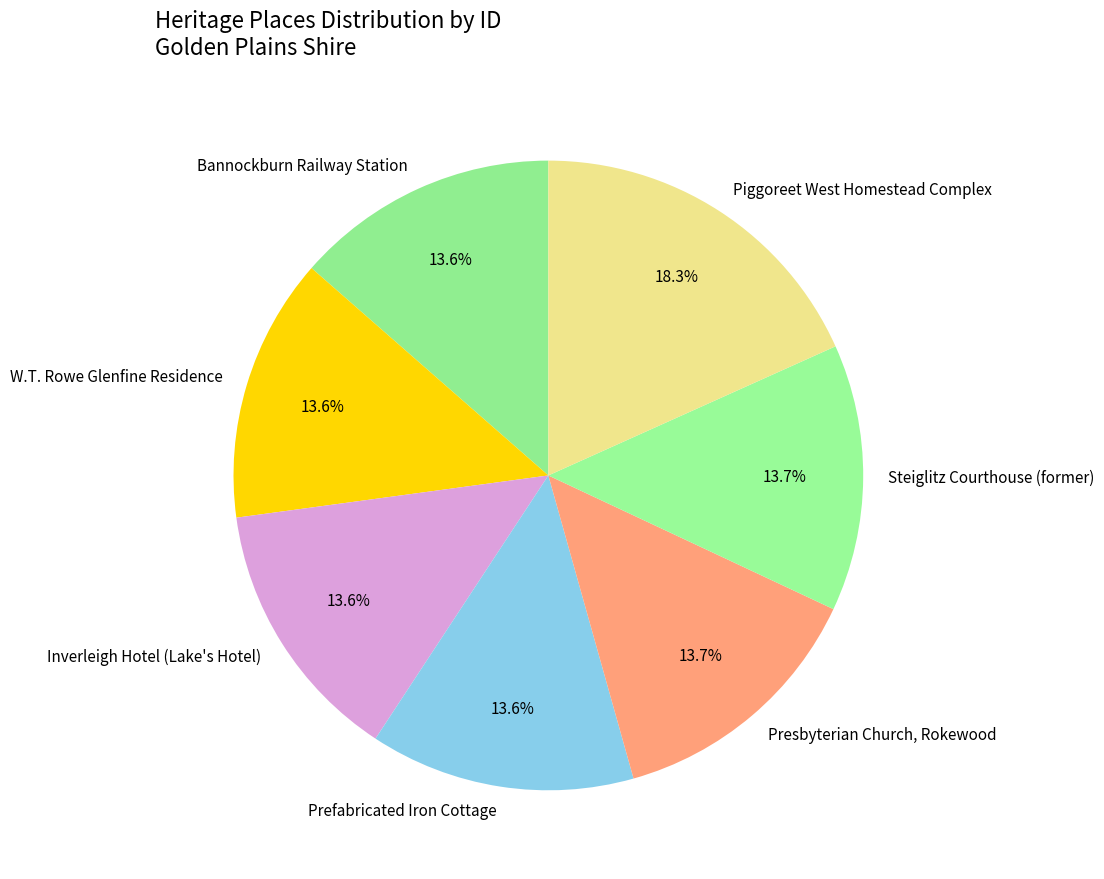

How many segments does this pie chart have?

7